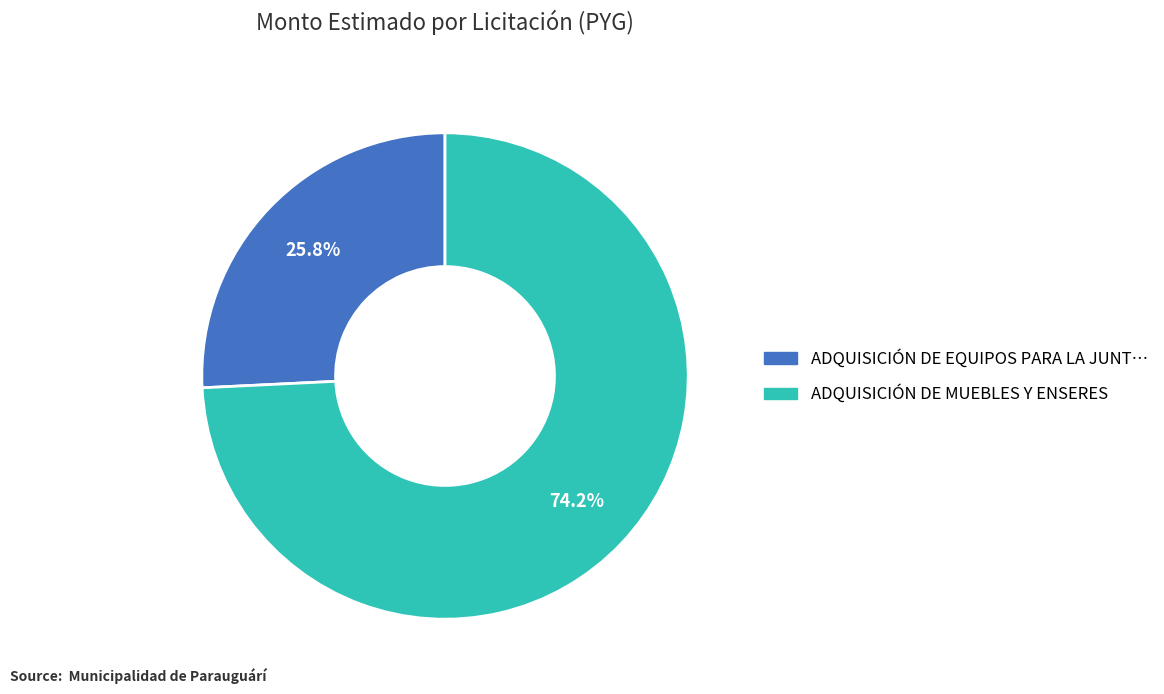

Is there a majority slice in this chart?

Yes